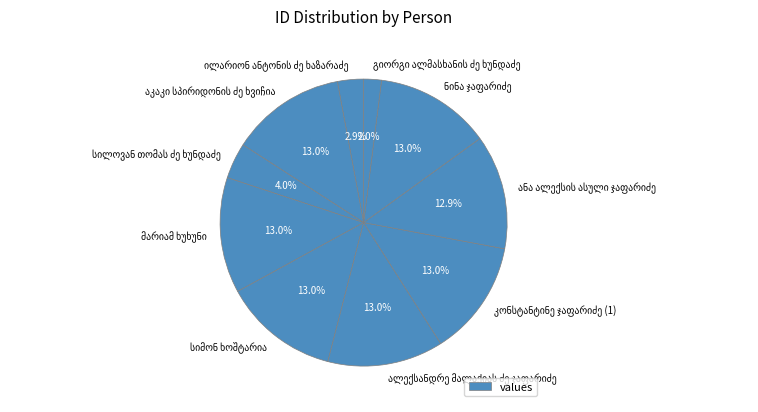

Do კონსტანტინე ჯაფარიძე (1) and მარიამ ხუხუნი together represent more than half of the pie?

No